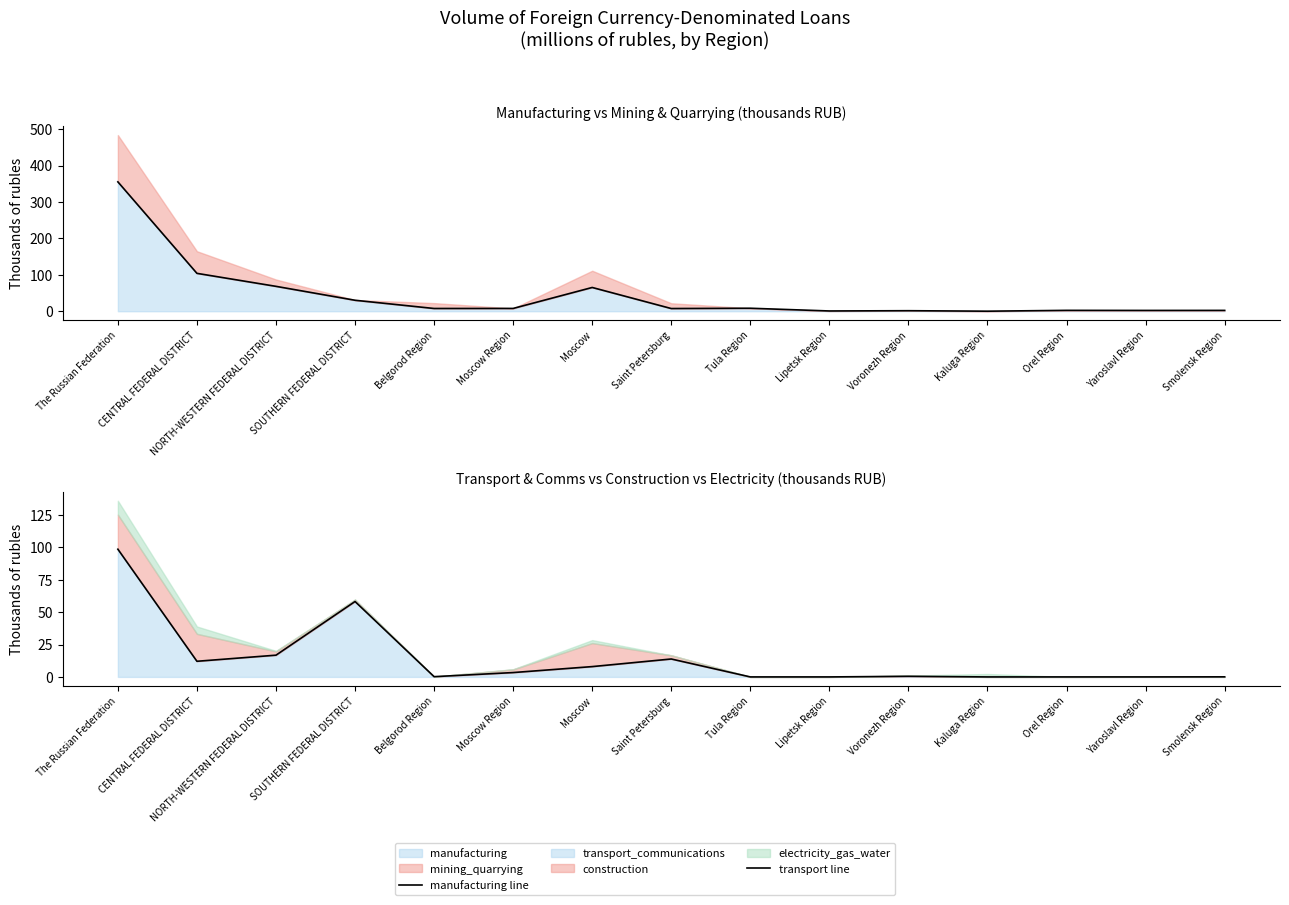

Where is the first local maximum for transport line?

SOUTHERN FEDERAL DISTRICT